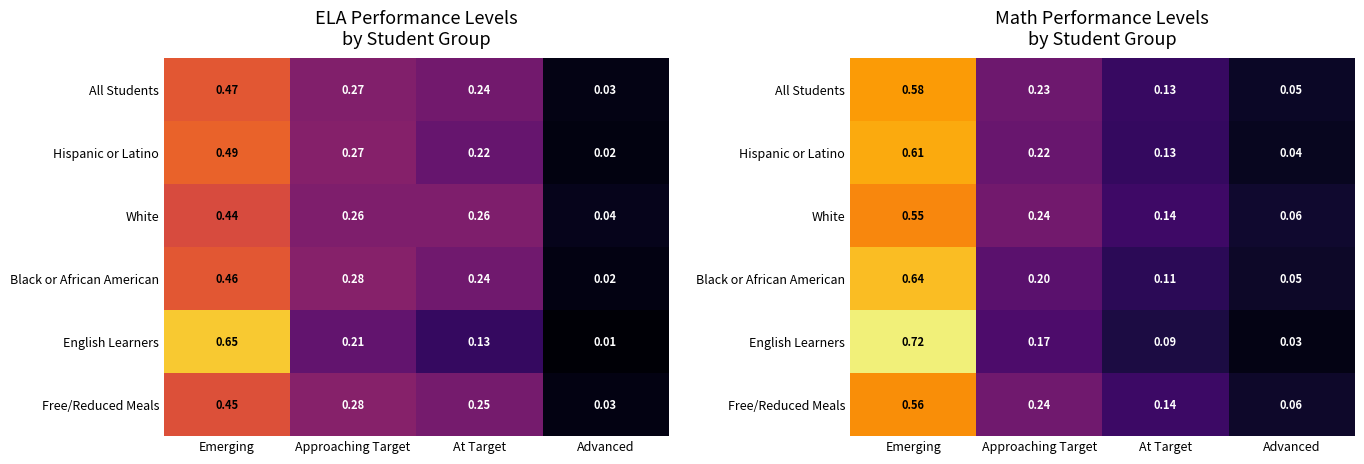

Is it true that Free/Reduced Meals equals 0.2 at Approaching Target?

True